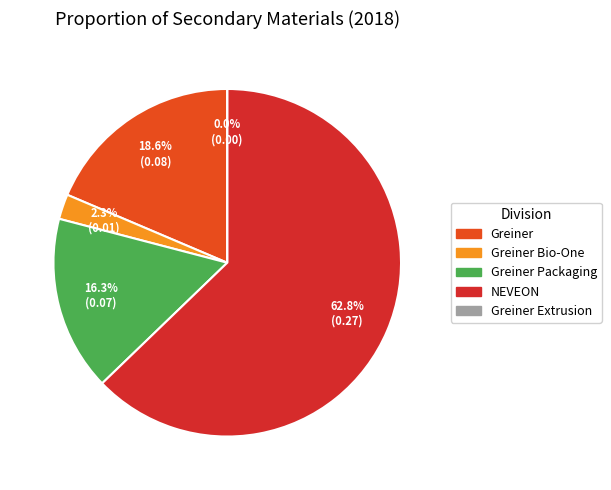

How many segments does this pie chart have?

5